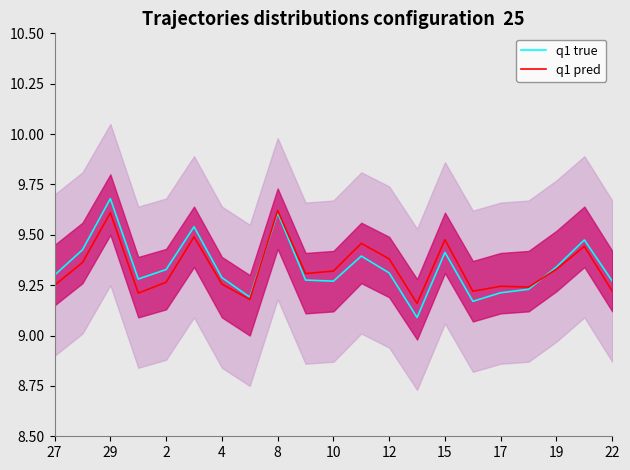

Which category has the highest value in the q1 true series?

29